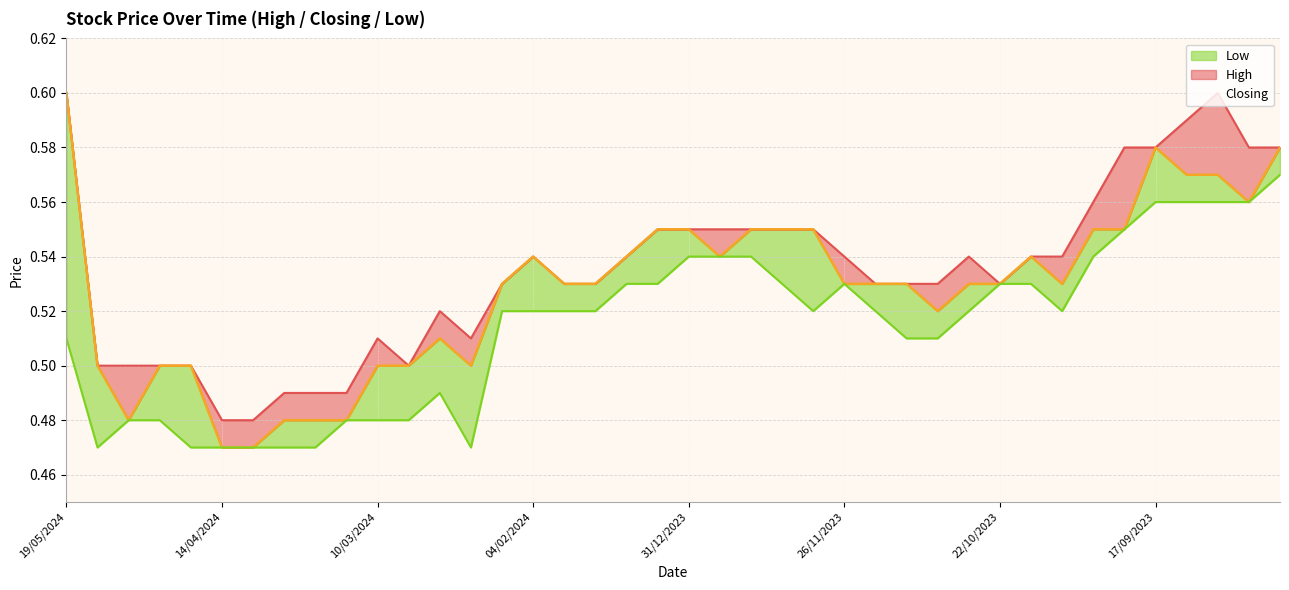

Rank the series by their maximum value, from highest to lowest.

High, Closing, Low